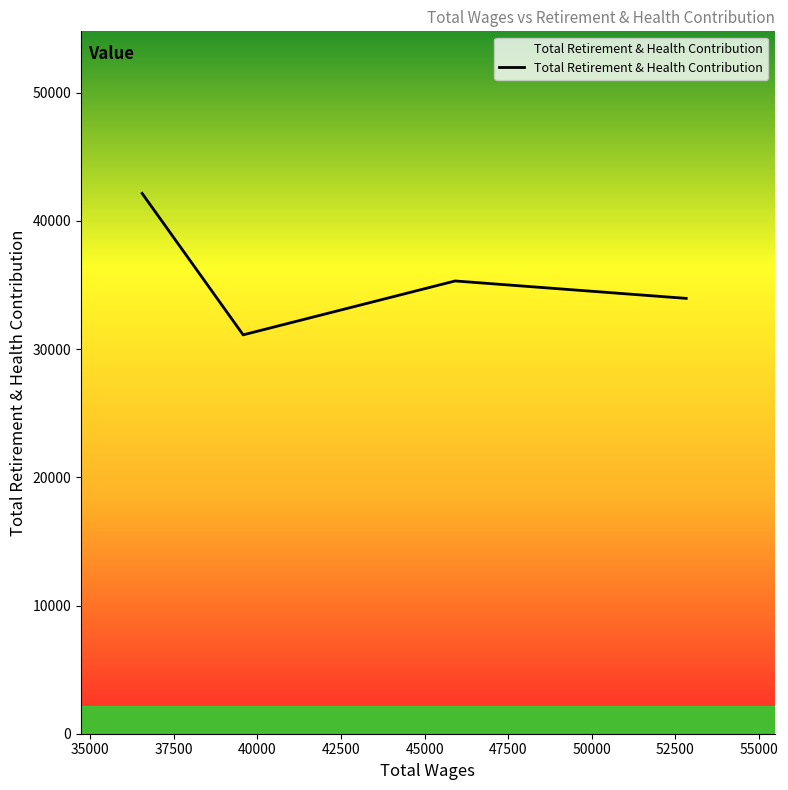

What is the difference between the maximum and second lowest values?

8186